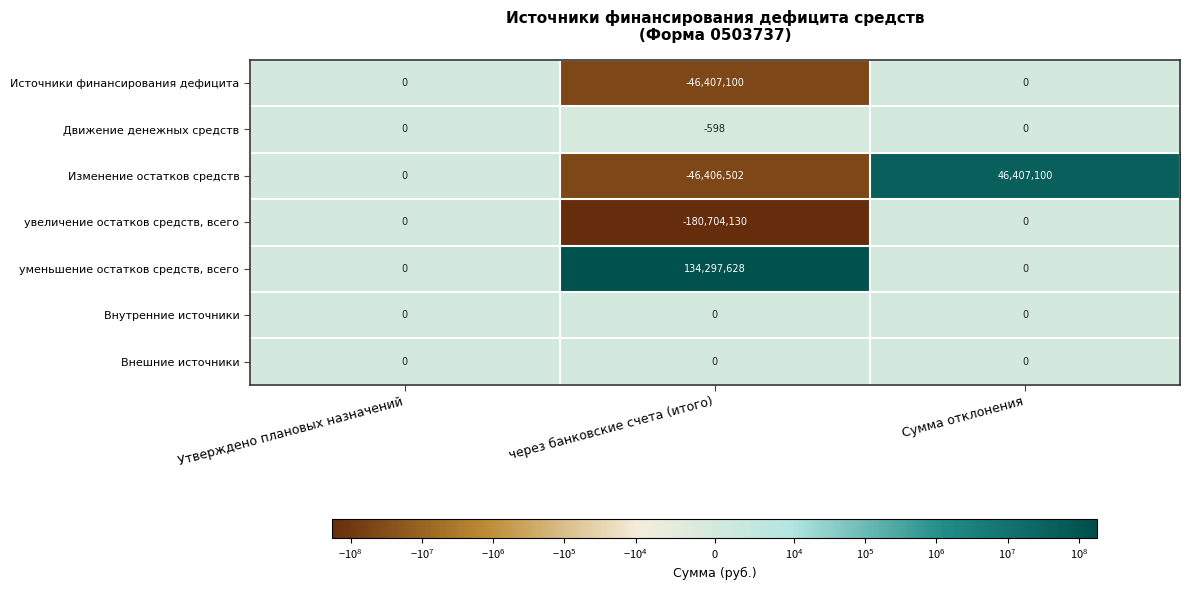

Is it true that Источники финансирования дефицита equals -26342452 at через банковские счета (итого)?

False